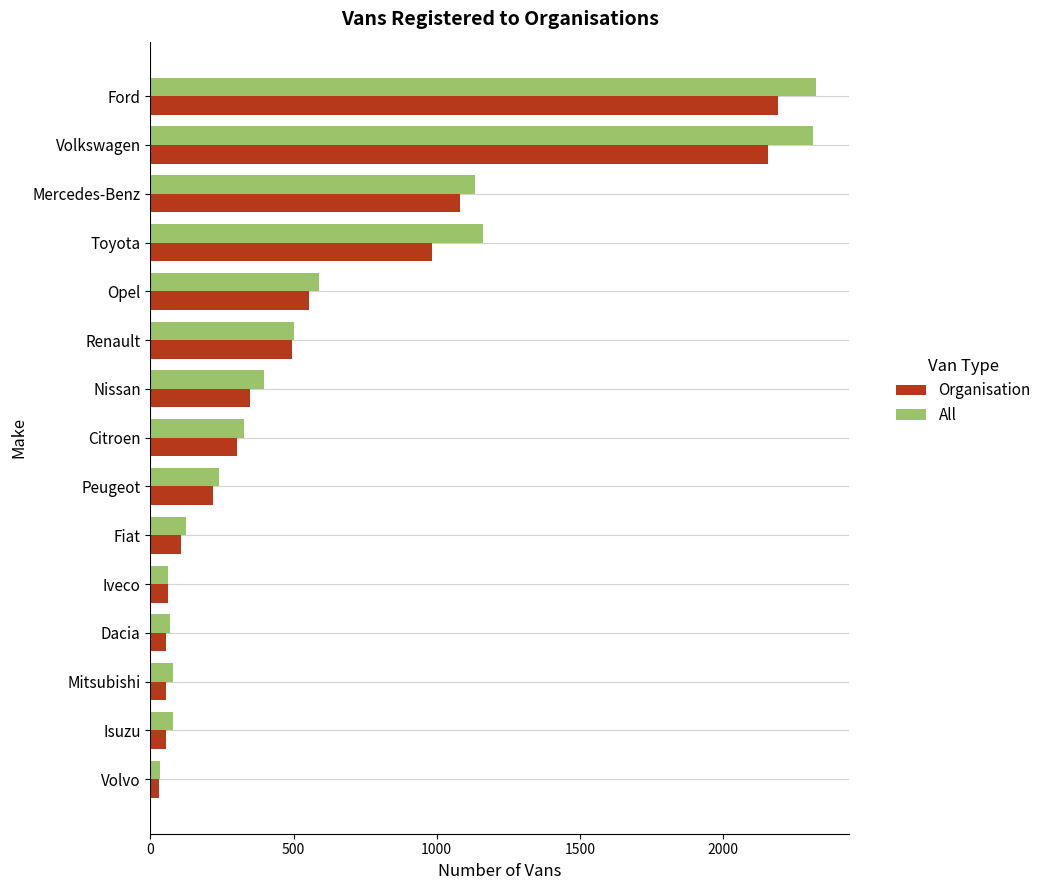

How many data points in Organisation are less than 303?

7